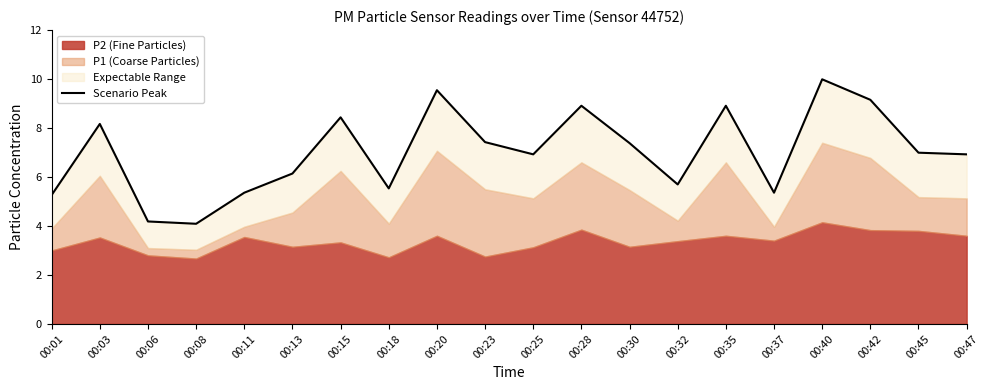

At which category does the data reach its first local valley?

00:08